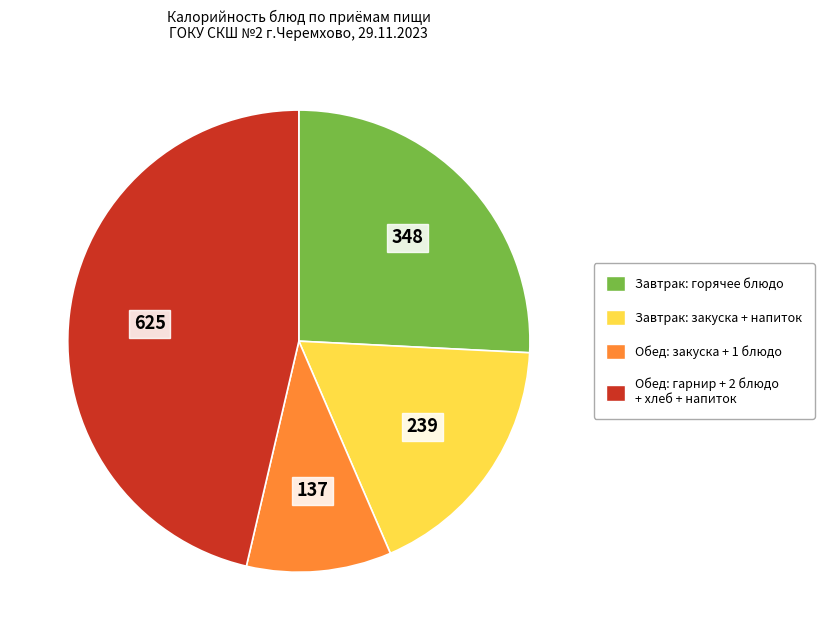

Is there any slice that represents more than half of the pie?

No